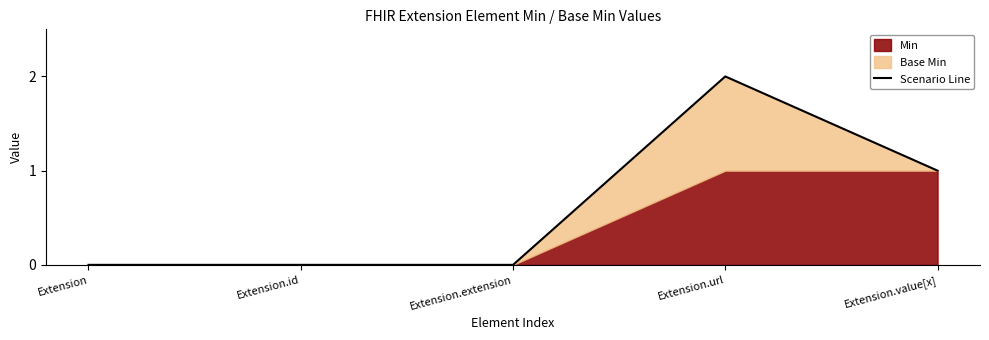

What is the change in value from Extension.extension to Extension.url?

+2